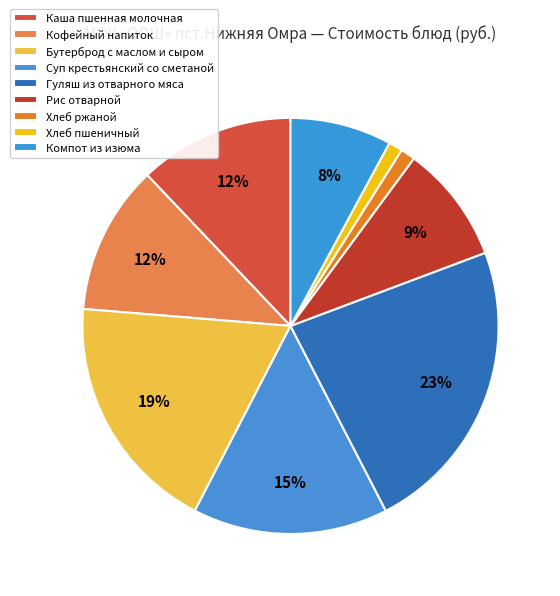

Is it true that Каша пшенная молочная is 12% of the pie?

True